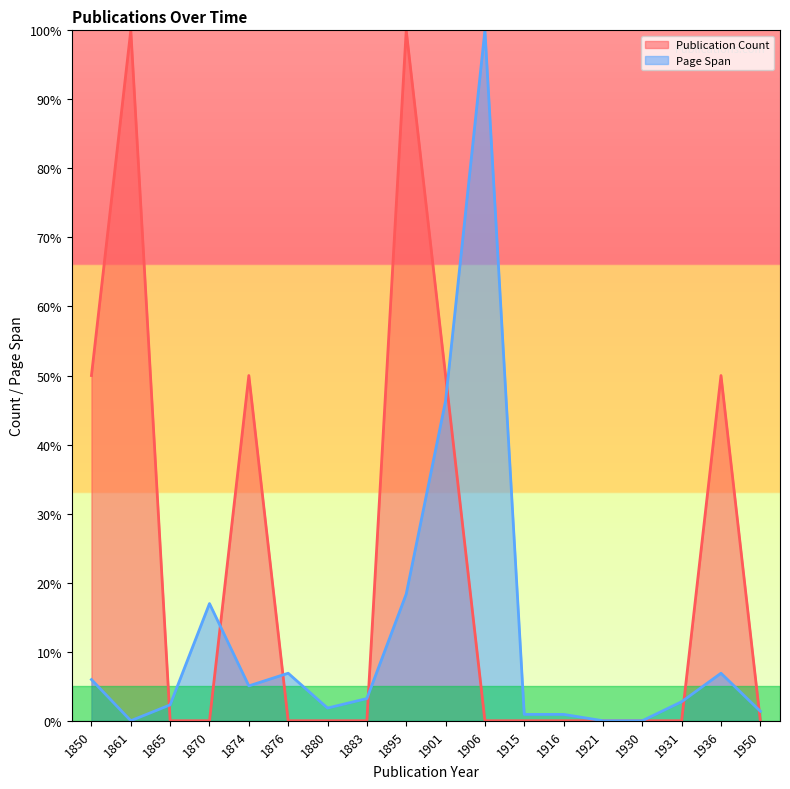

In Publication Count, how many points are higher than both neighbors (excluding endpoints)?

4